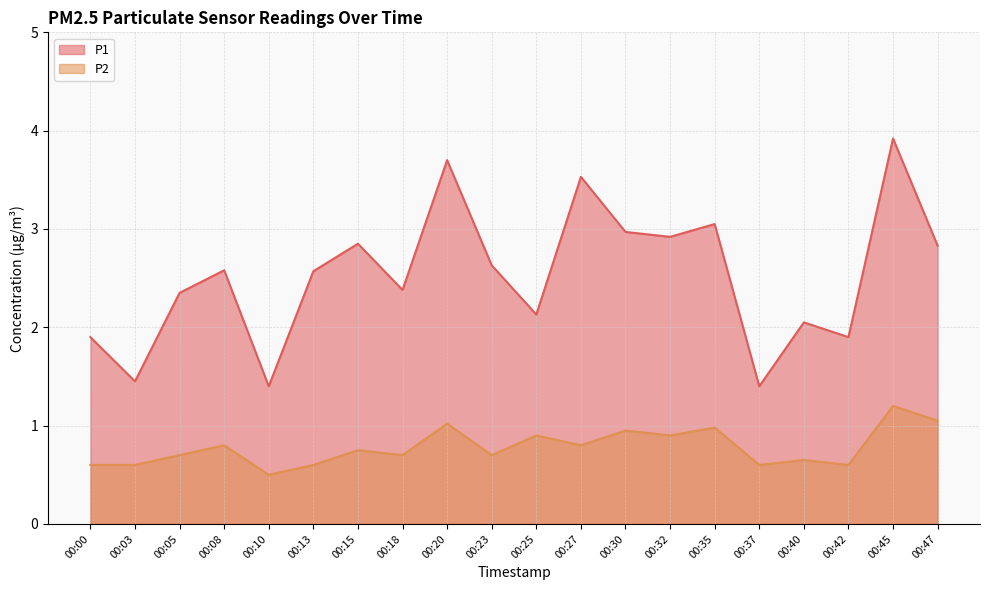

What is the difference between the maximum and minimum values in the P1 series?

2.5